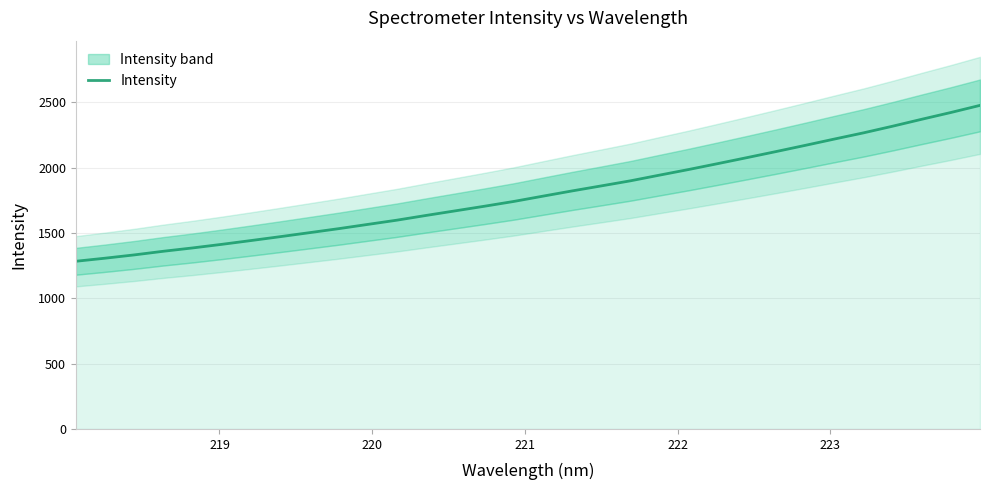

What is the minimum value shown in the chart?

1284.0